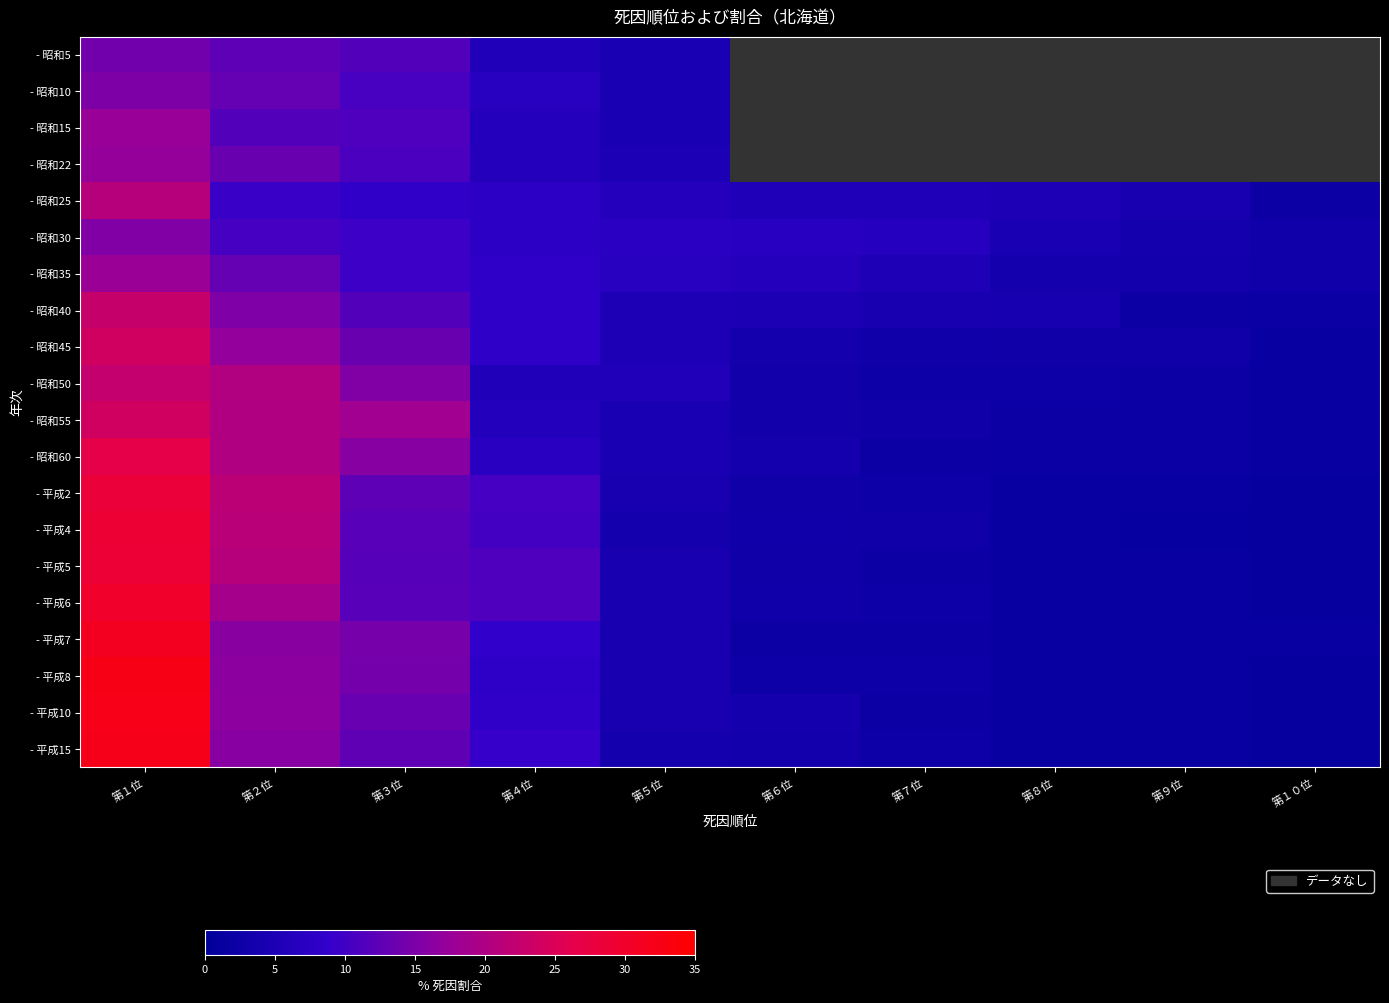

Rank the categories by - 平成15 value from highest to lowest.

第１位, 第２位, 第３位, 第４位, 第５位, 第６位, 第７位, 第８位, 第９位, 第１０位